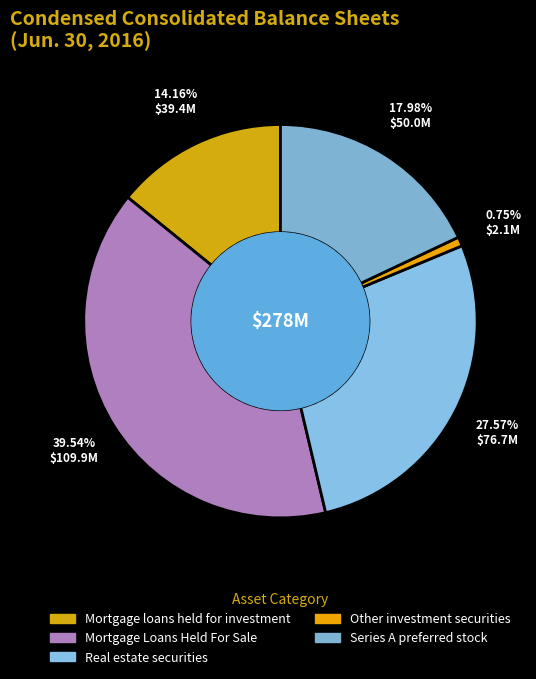

True or false: Mortgage Loans Held For Sale accounts for 47% of the total.

False